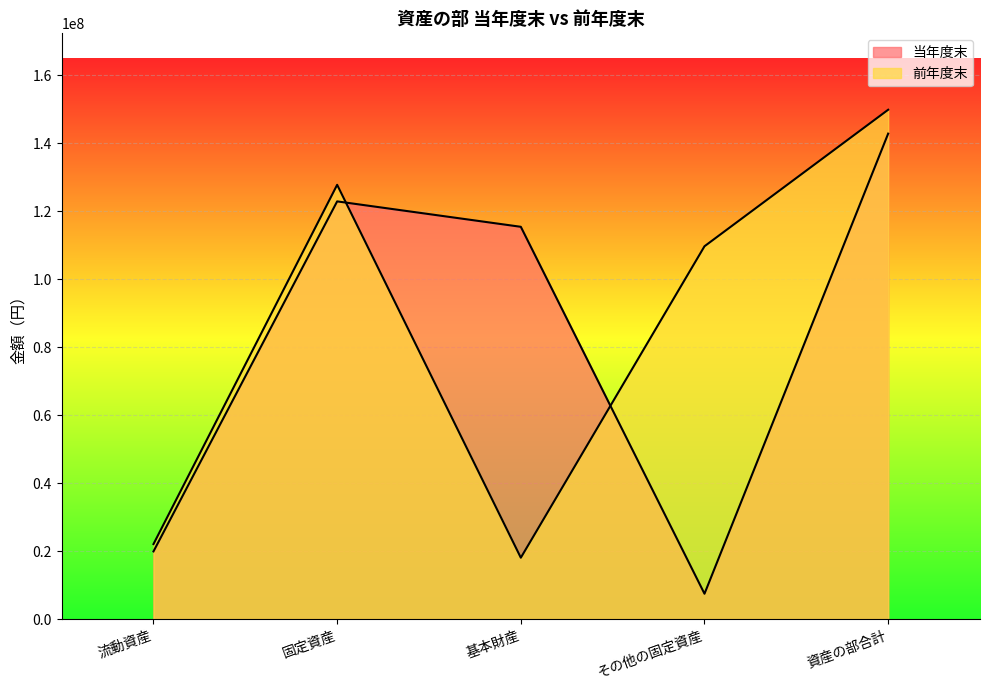

Reading left to right, list all the values displayed in this chart.

当年度末: 流動資産=19938086	固定資産=122934595	基本財産=115453702	その他の固定資産=7480893	資産の部合計=142872681
前年度末: 流動資産=22089190	固定資産=127810414	基本財産=18082561	その他の固定資産=109727853	資産の部合計=149899604